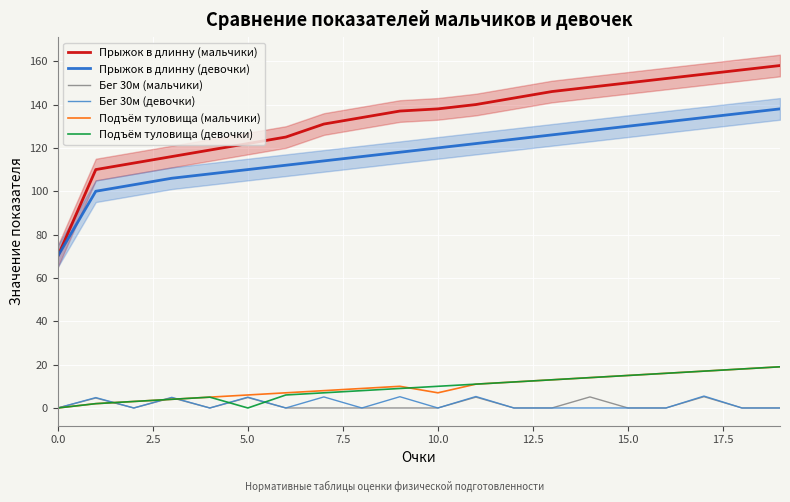

How many positive values does the Подъём туловища (девочки) series have?

18